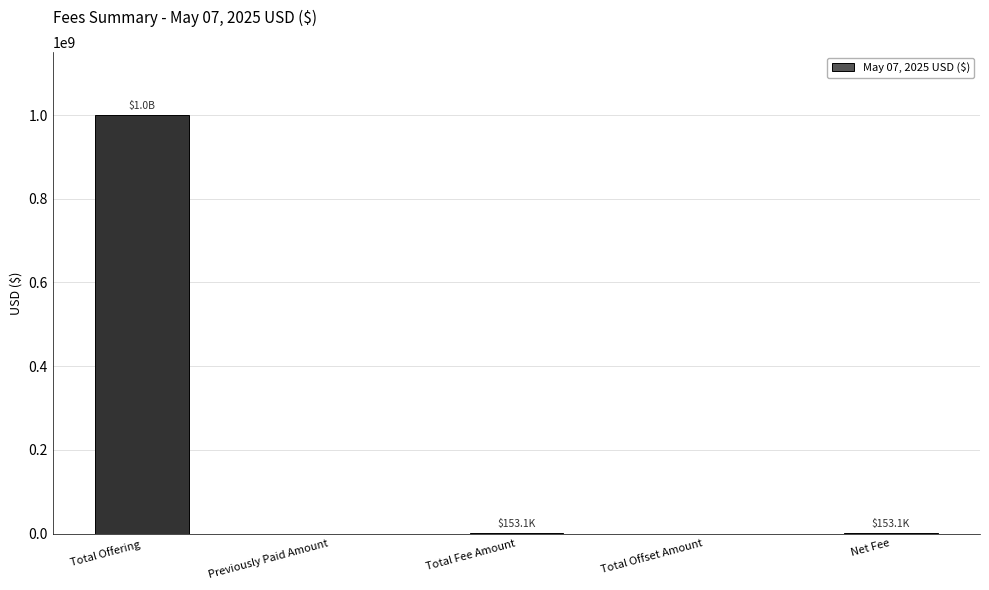

What is the maximum value shown in the chart?

1000000000